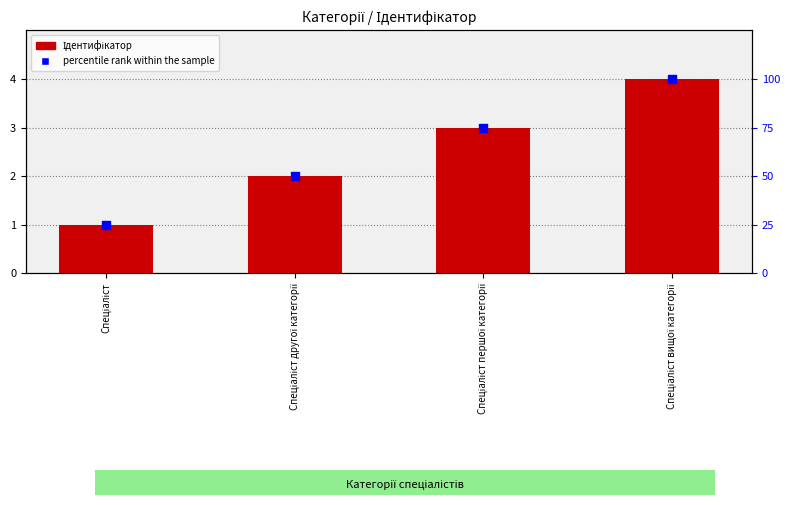

Which series has the largest Y range (max minus min)?

percentile rank within the sample